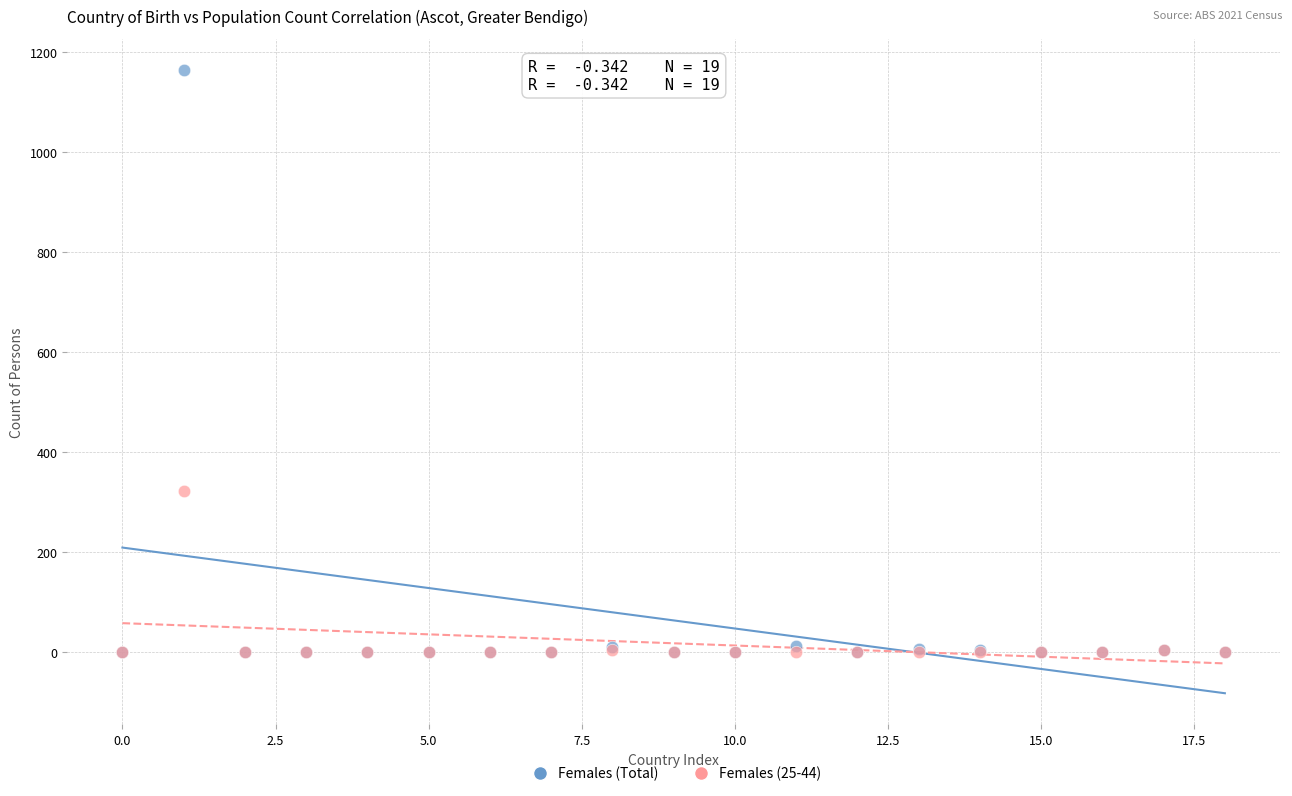

Across all series, what Y value is closest to 581?

321